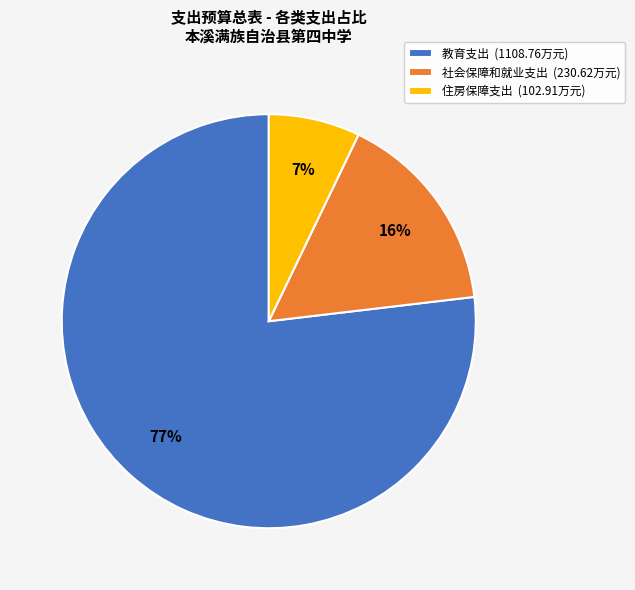

Does 教育支出 account for over 50% of the chart?

Yes